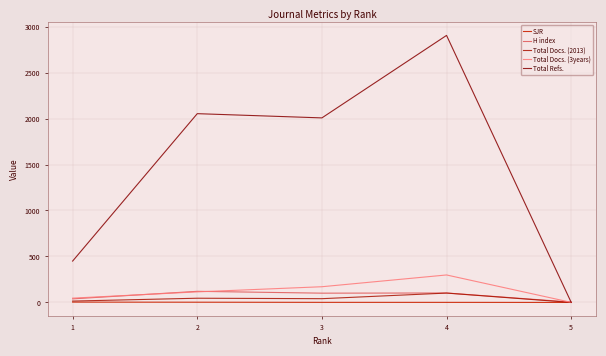

At which label does H index reach its minimum?

5